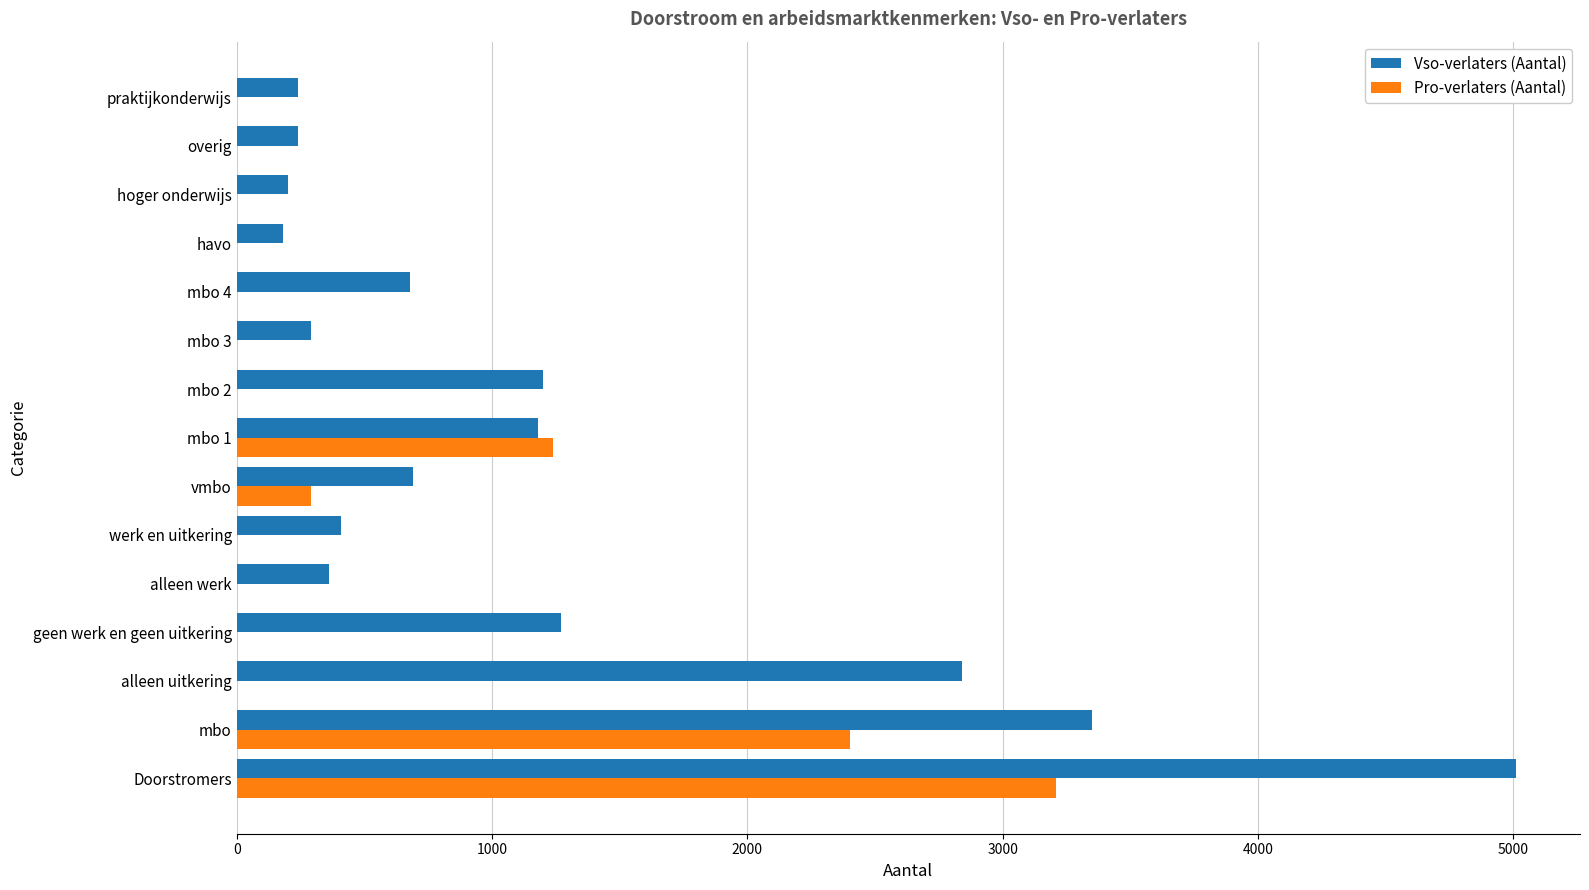

Between werk en uitkering and mbo 1, which series saw the biggest shift?

Pro-verlaters (Aantal)